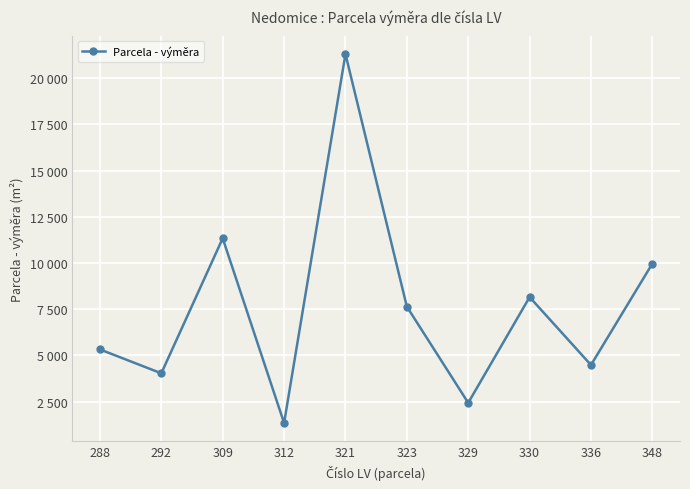

Which category has the lowest value across all series?

312